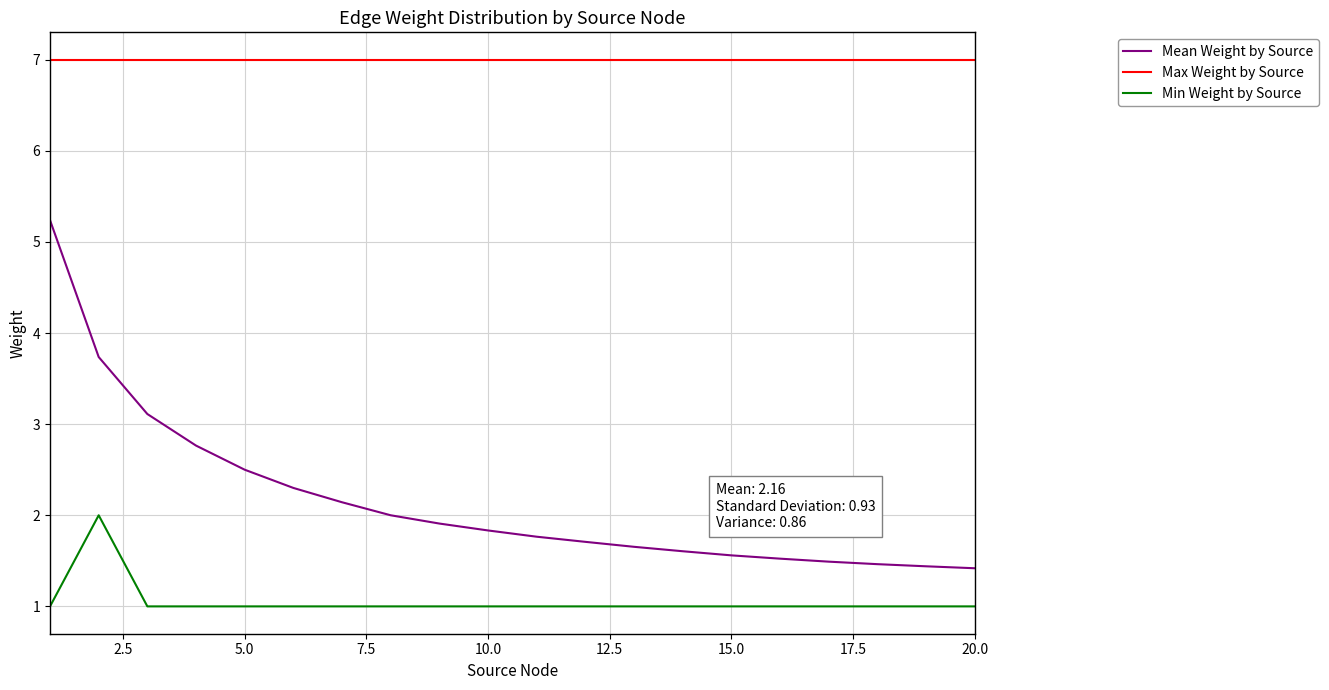

True or false: Mean Weight by Source and Min Weight by Source intersect in this chart.

False